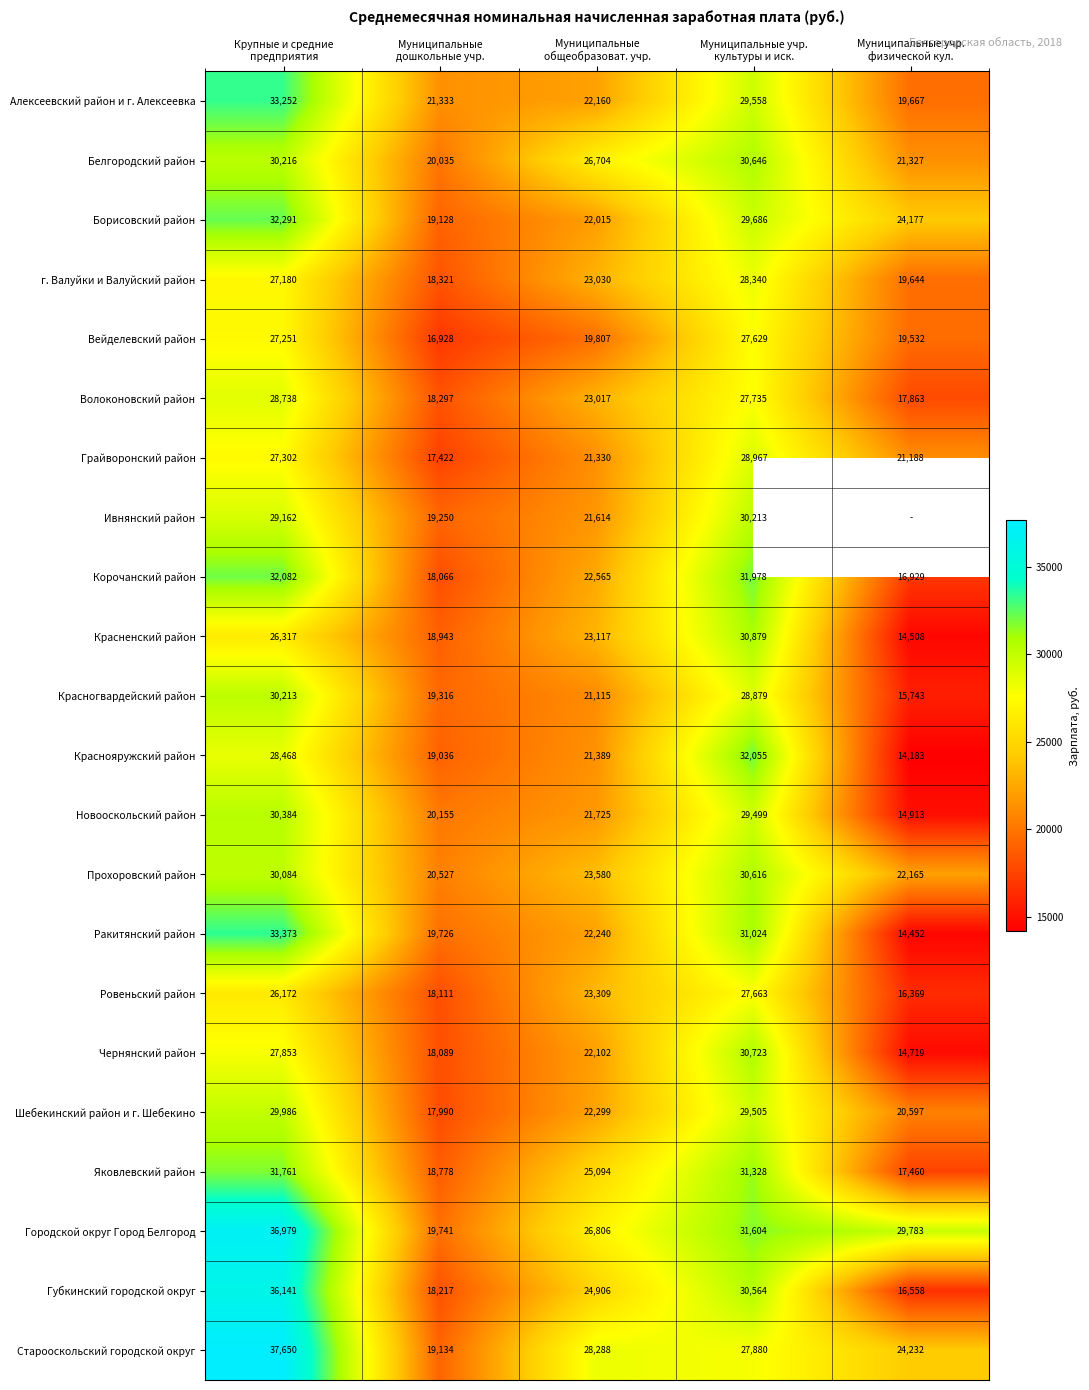

How many Краснояружский район values are between 19036 and 28468?

3